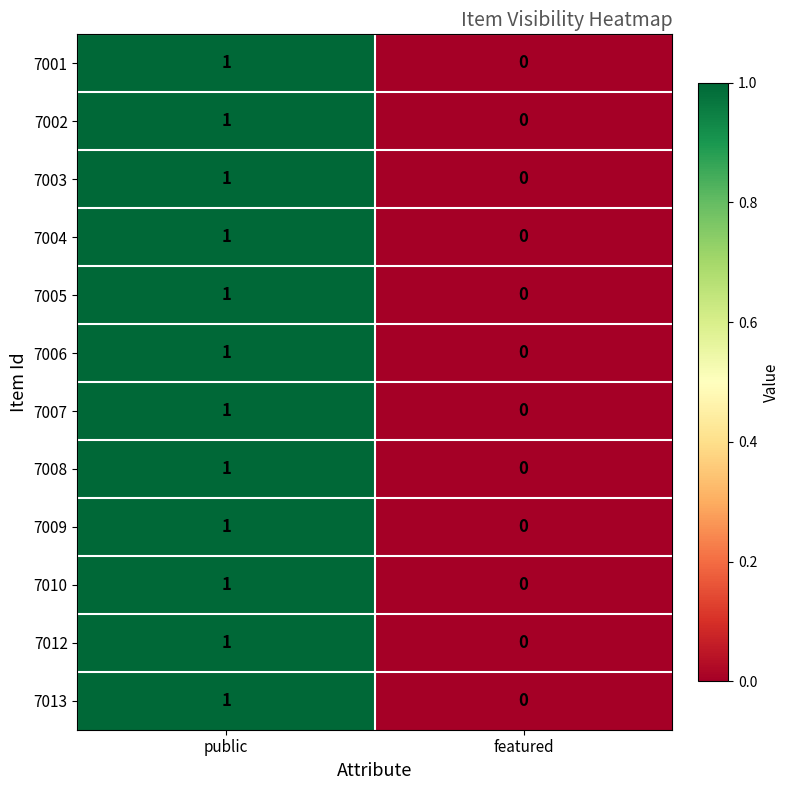

How many values in the 7008 series are below 1?

1